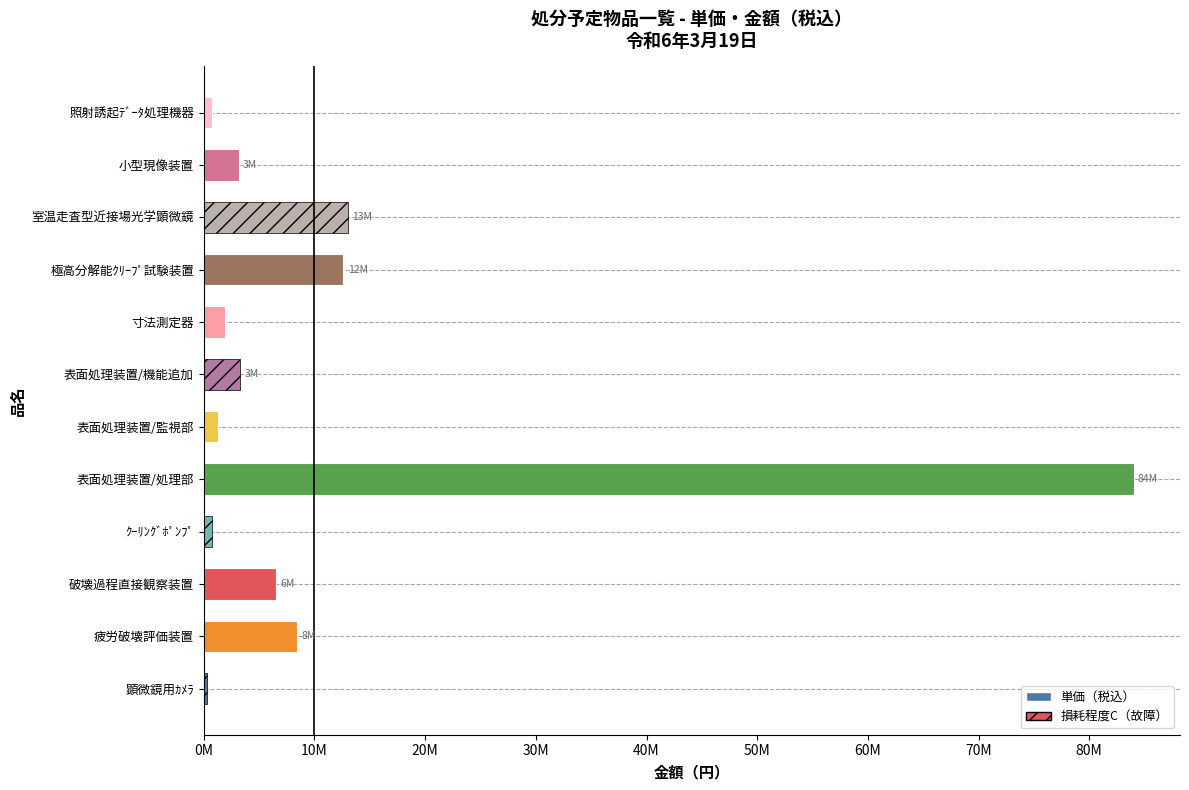

Which category has the lowest value across all series?

顕微鏡用ｶﾒﾗ